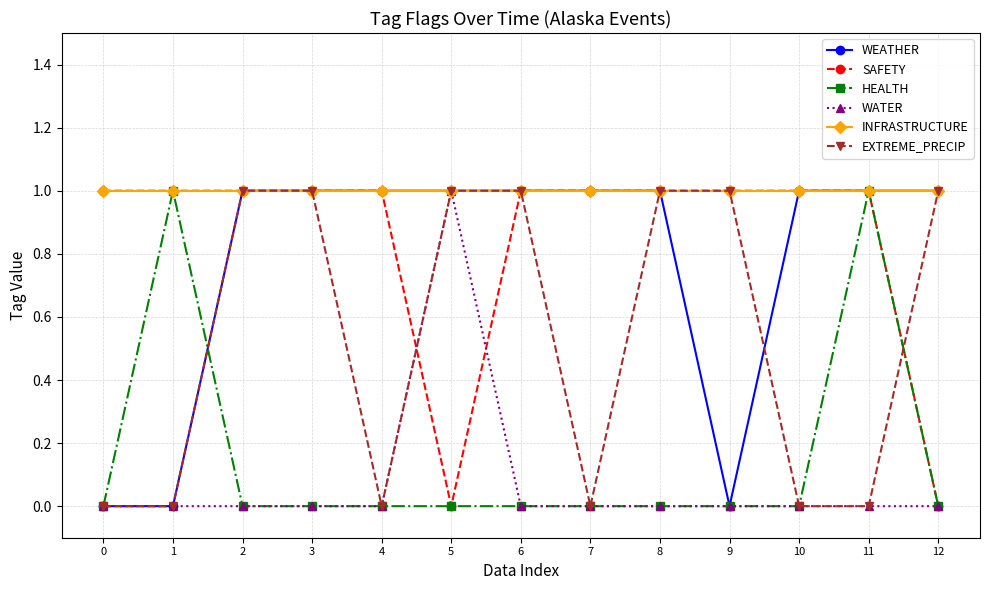

The WEATHER series shows 1 at 11. True or false?

True